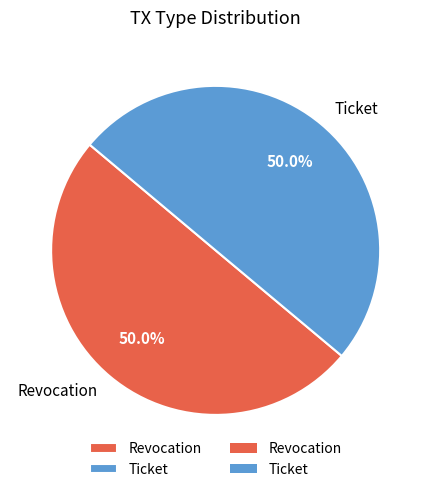

Approximately how many times larger is the value at Ticket compared to Revocation?

1.0